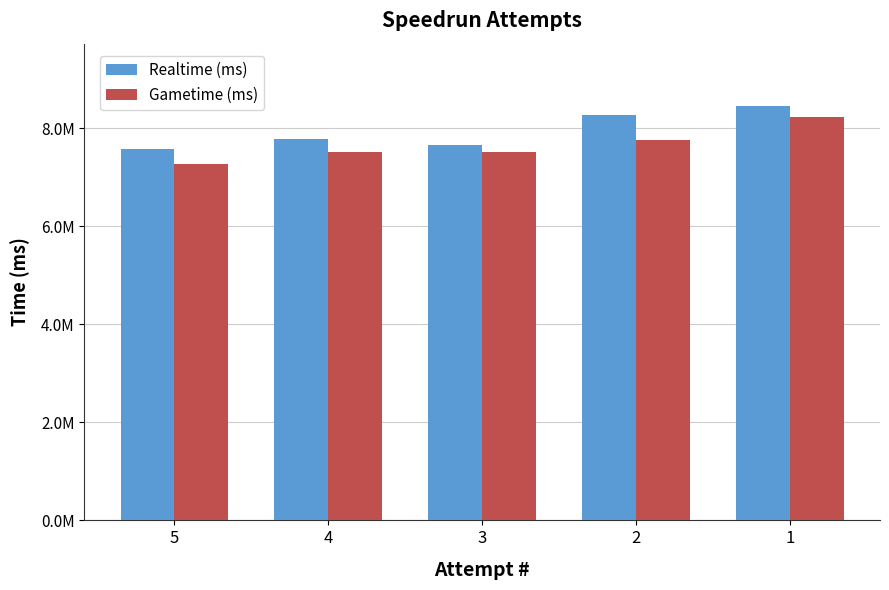

What are all the series names shown in the legend?

Realtime (ms), Gametime (ms)